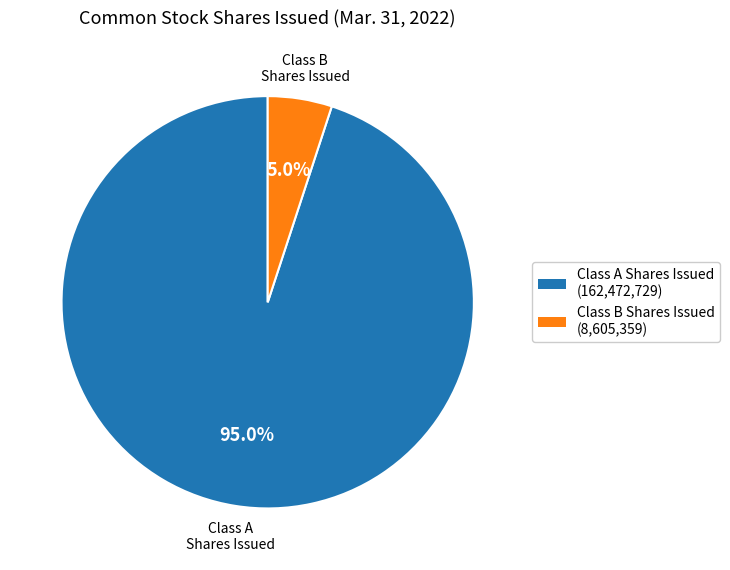

Count the number of slices in the pie.

2